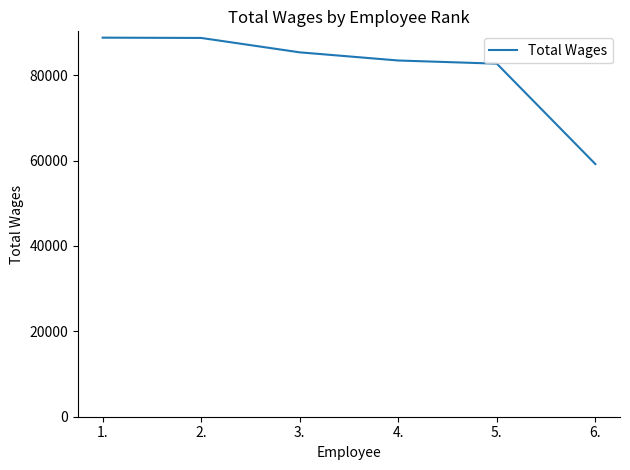

What is the smallest value displayed?

59172